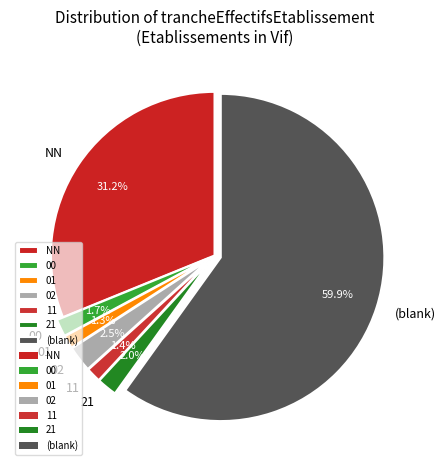

Which has a higher value, 21 or (blank)?

(blank)